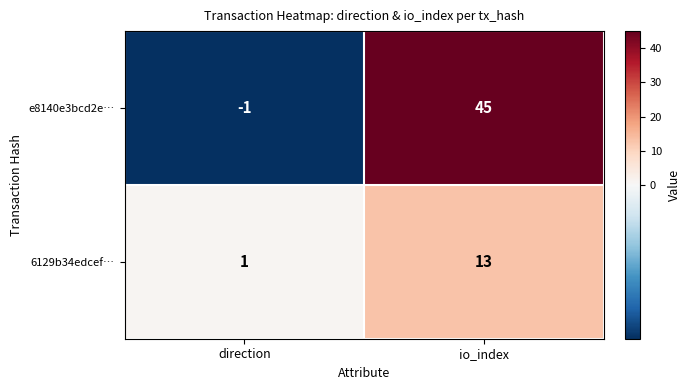

Count the number of data series in this chart.

2